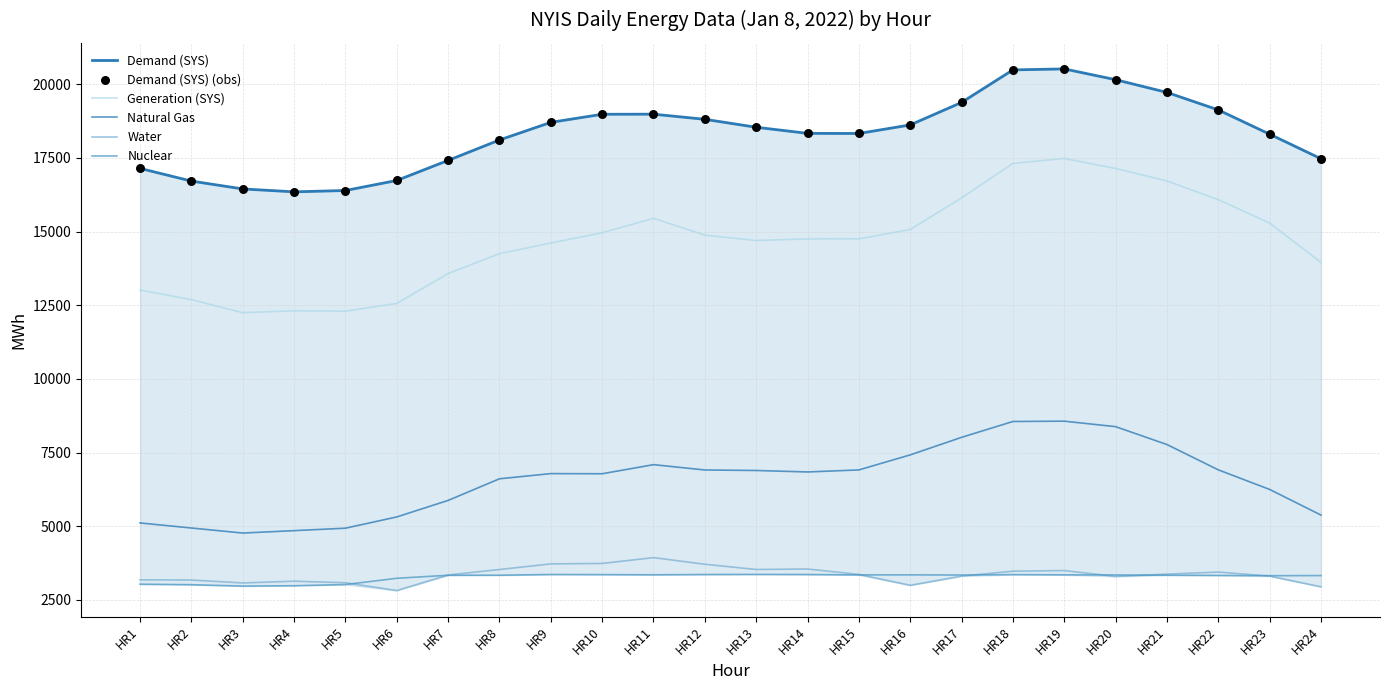

Which series reaches the maximum Y coordinate?

Demand (SYS)